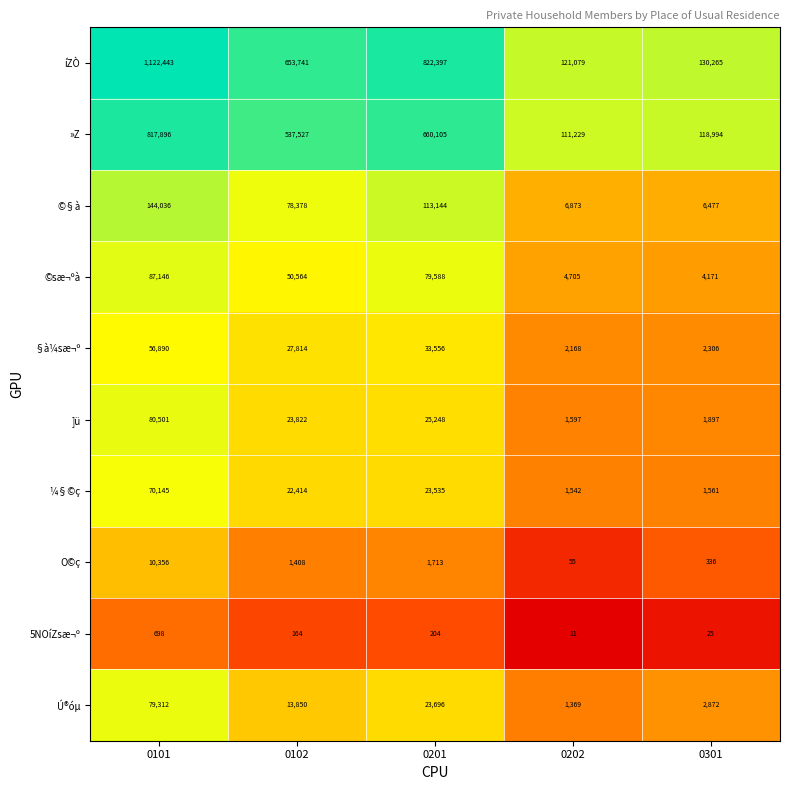

The ]ü series shows 1897 at 0301. True or false?

True